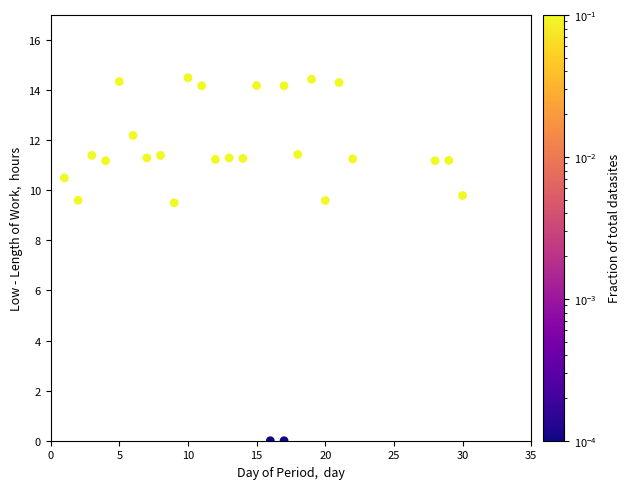

What is the range of Y values (max minus min)?

14.5